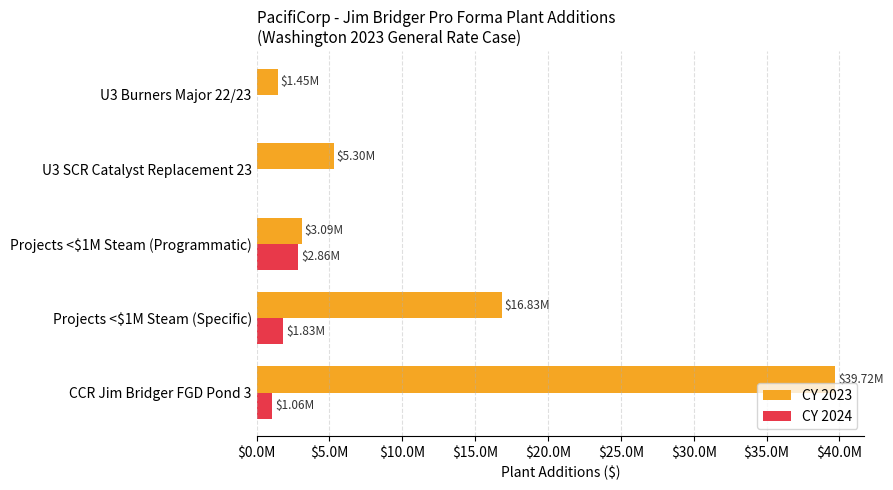

What are all the series names shown in the legend?

CY 2023, CY 2024